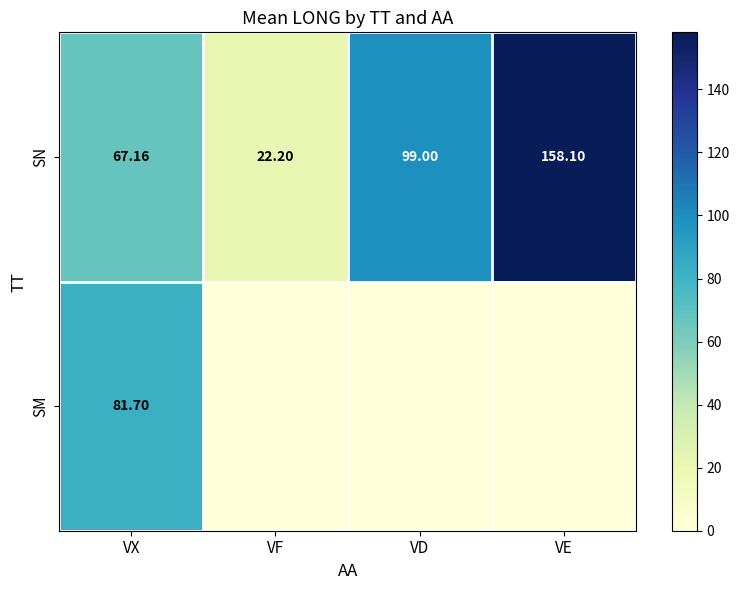

At which label does SN reach its peak?

VE